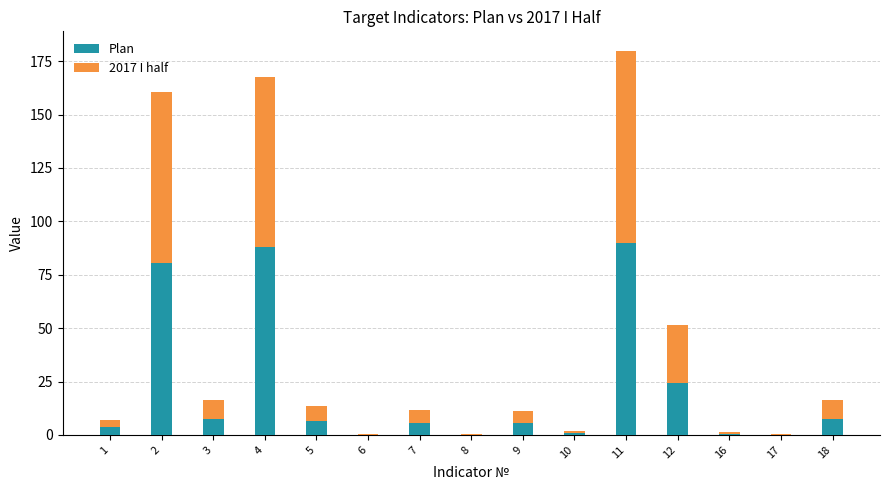

Where is Plan nearest to the value 45?

12